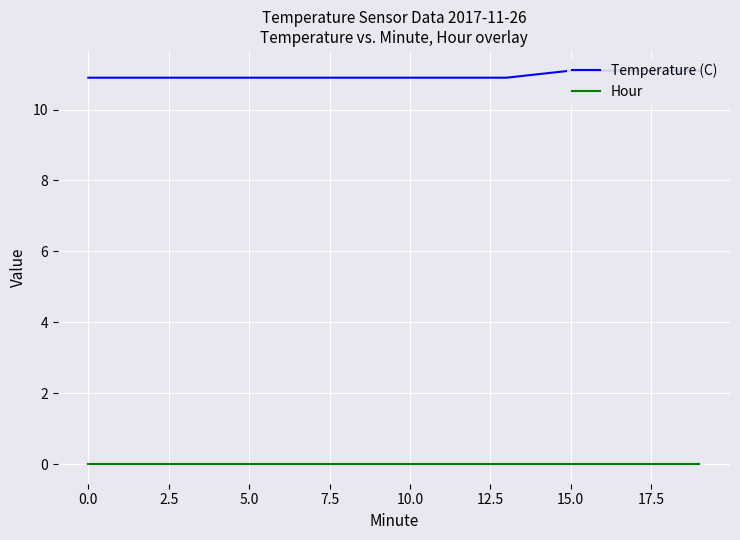

Is it true that Hour equals 0.0 at 12?

True